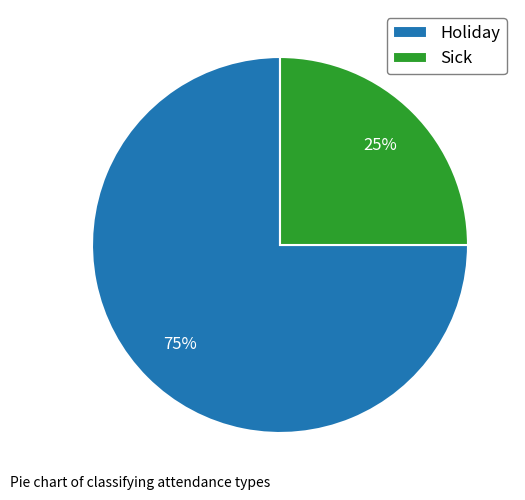

What is the largest slice in the pie chart?

Holiday